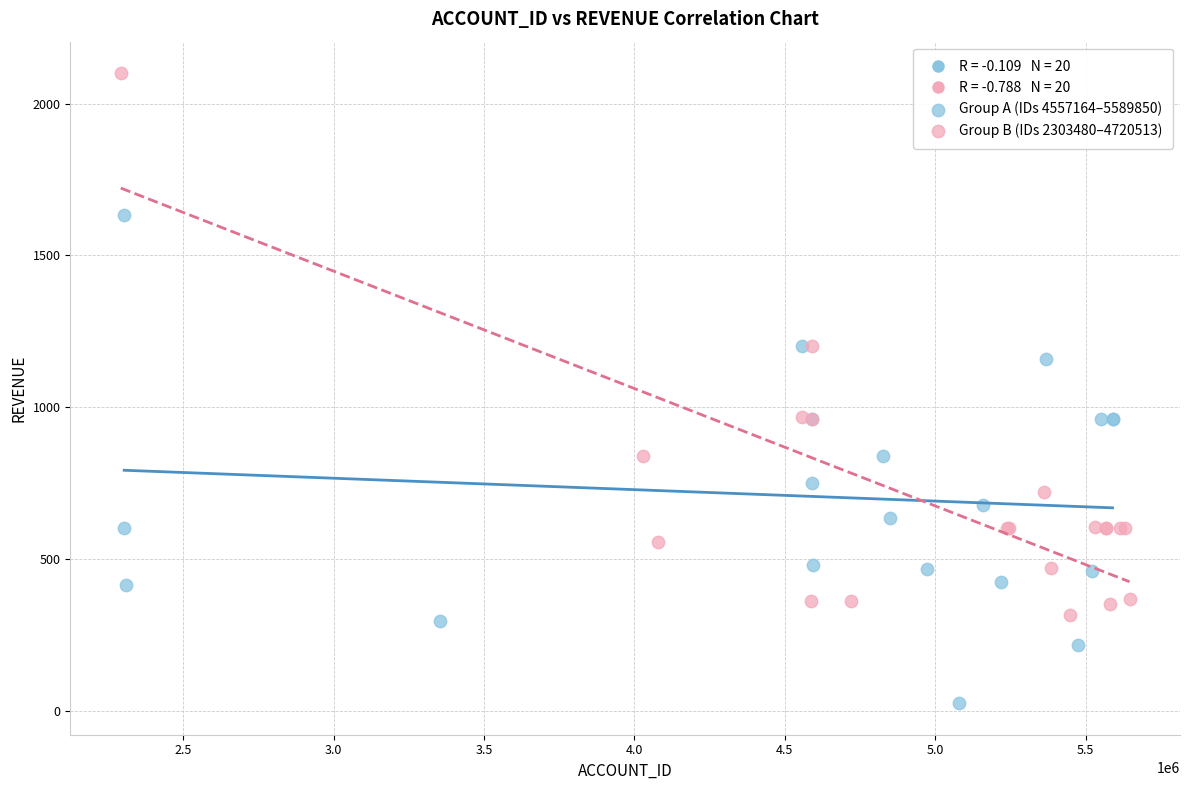

Which series has the widest spread of Y values?

Group B (IDs 2303480–4720513)